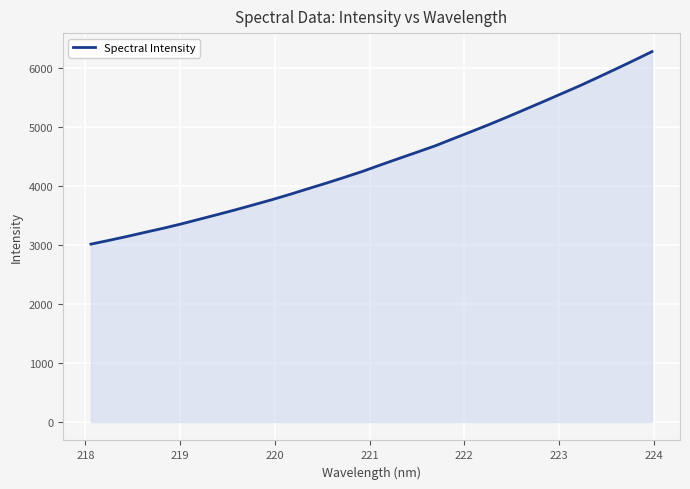

What is the smallest value displayed?

3011.0